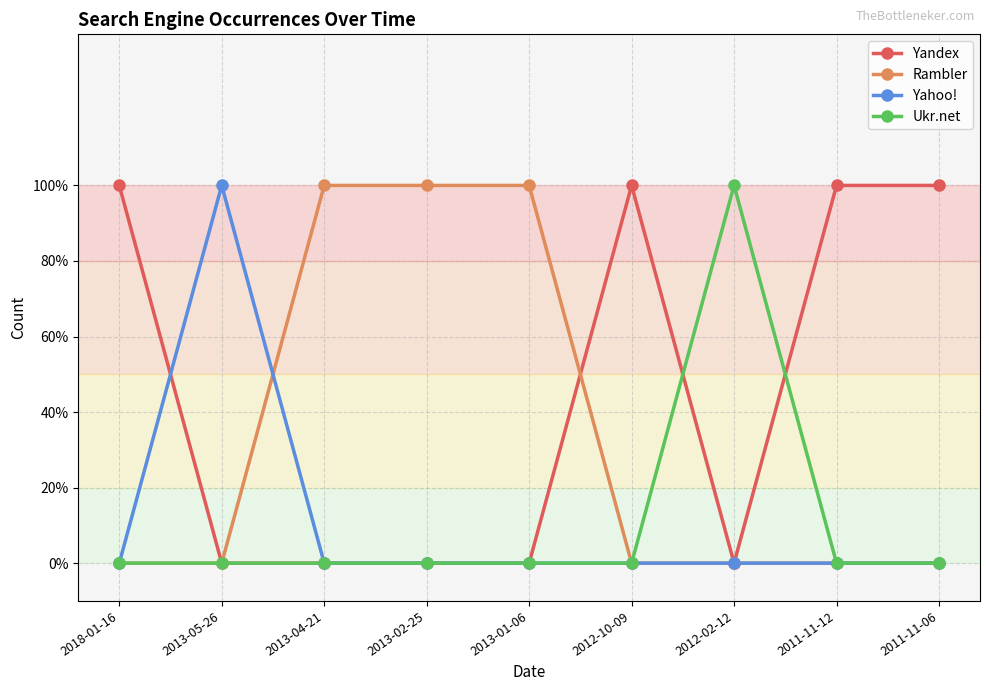

What are all the series names shown in the legend?

Yandex, Rambler, Yahoo!, Ukr.net